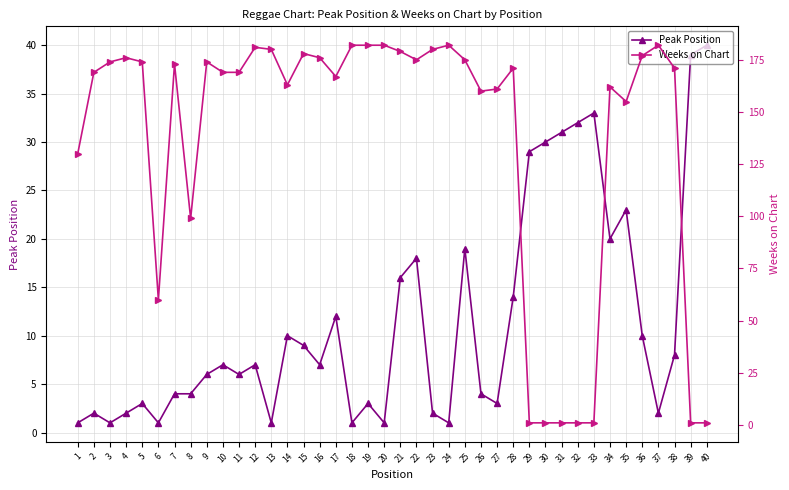

What is the average value of the Weeks on Chart series?

137